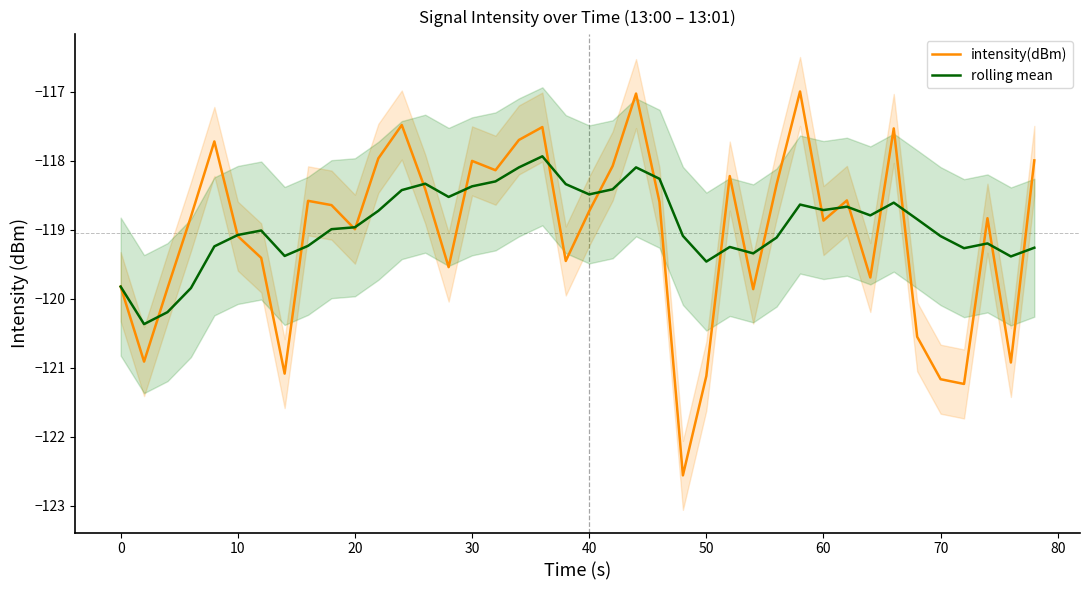

How many interior local valleys does the intensity(dBm) series have?

12